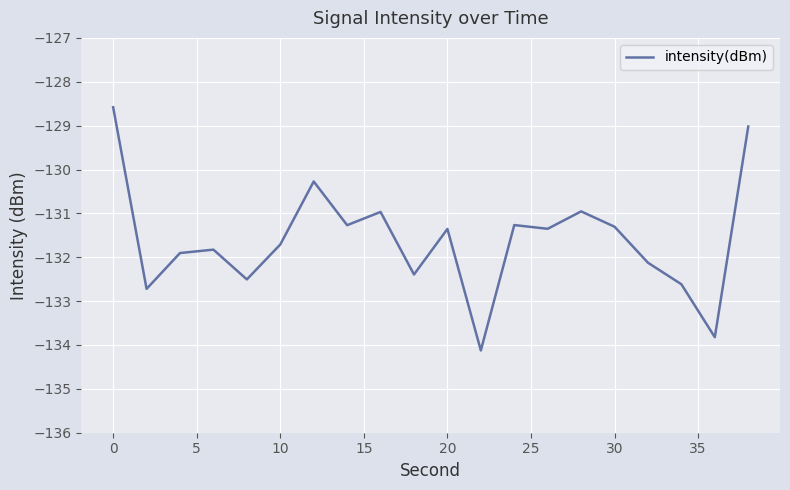

What is the greatest value displayed?

-128.6